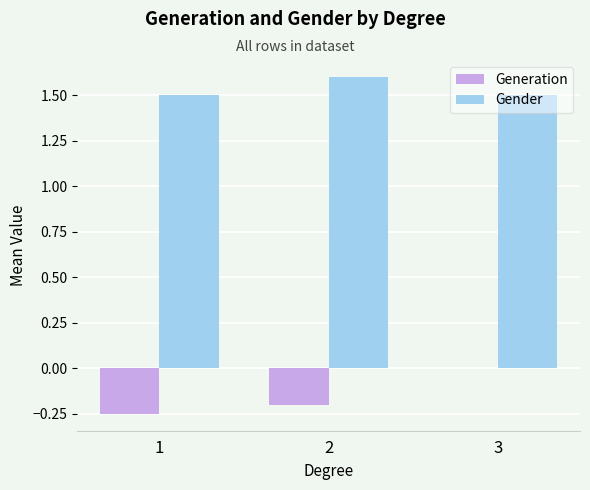

What is the spread (max minus min) of values at 2?

1.8